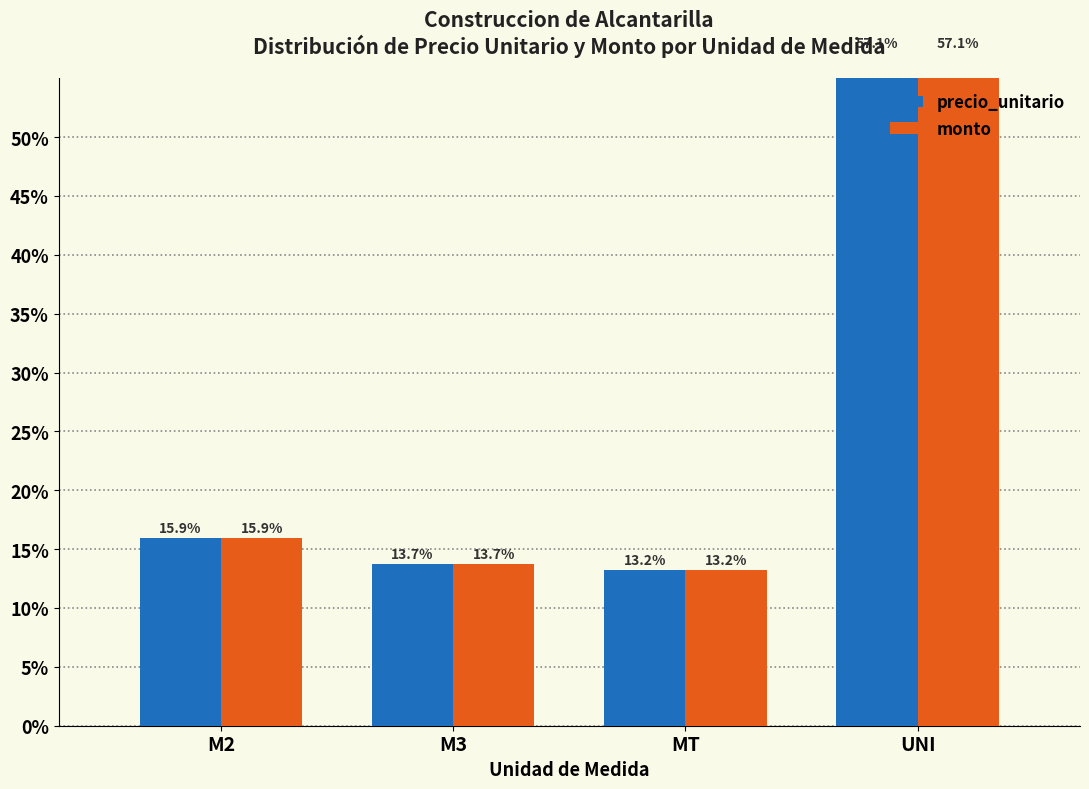

Rank the series at UNI from lowest to highest value.

precio_unitario, monto